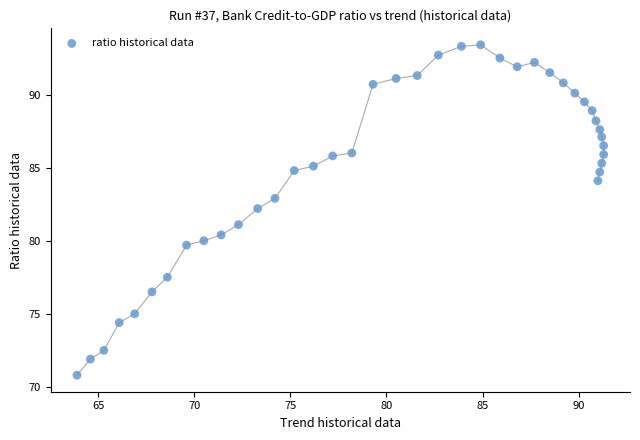

What is the range of X values (max minus min)?

27.4